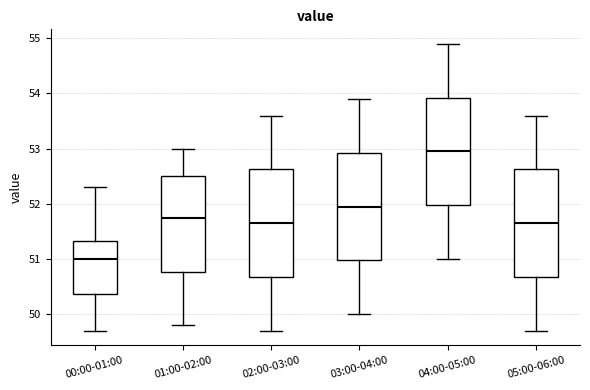

Which box's median line is the lowest?

00:00-01:00